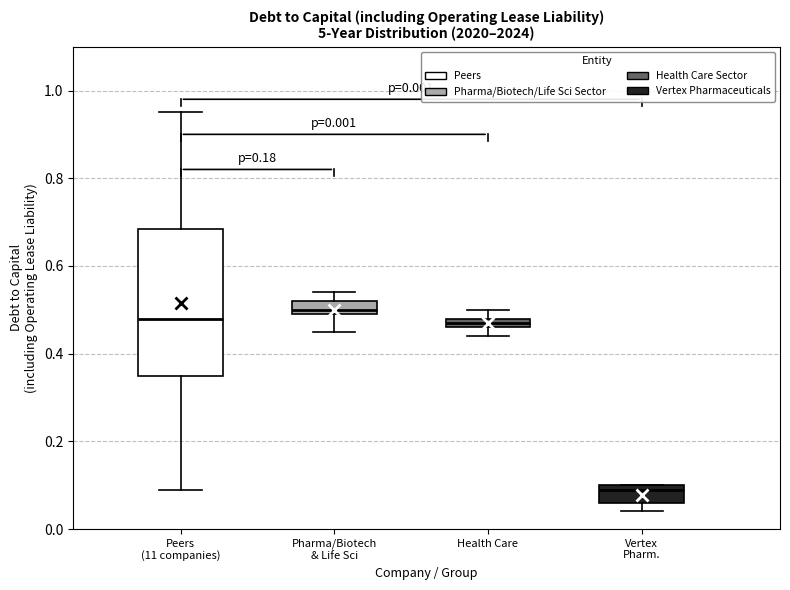

Which box has the highest median line?

Pharma/Biotech & Life Sci